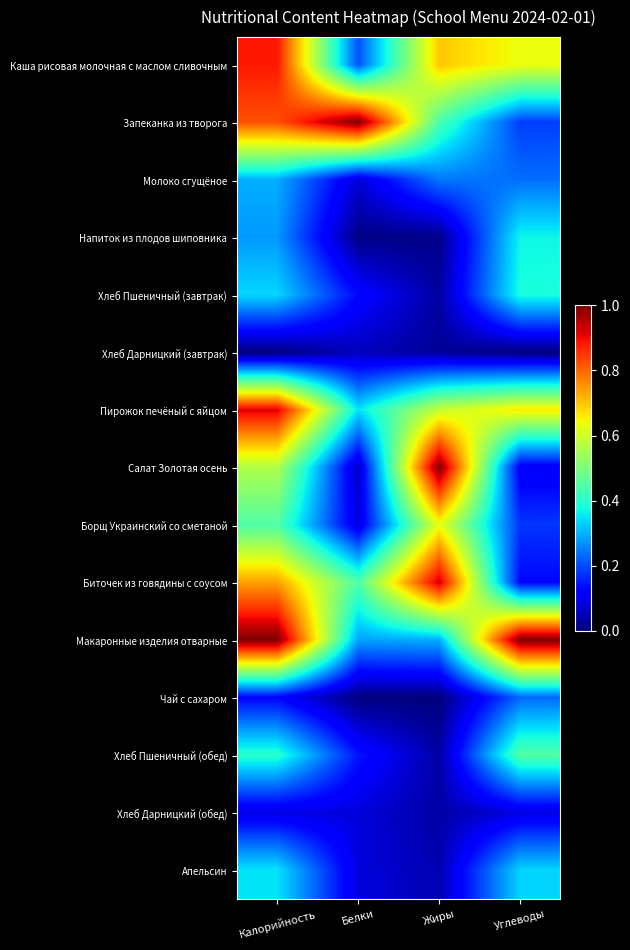

Reading left to right, extract all data points from this chart.

Каша рисовая молочная с маслом сливочным: Калорийность=0.9	Белки=0.2	Жиры=0.7	Углеводы=0.6
Запеканка из творога: Калорийность=0.8	Белки=1.0	Жиры=0.4	Углеводы=0.2
Молоко сгущёное: Калорийность=0.3	Белки=0.1	Жиры=0.2	Углеводы=0.2
Напиток из плодов шиповника: Калорийность=0.3	Белки=0.0	Жиры=0.0	Углеводы=0.4
Хлеб Пшеничный (завтрак): Калорийность=0.3	Белки=0.1	Жиры=0.0	Углеводы=0.4
Хлеб Дарницкий (завтрак): Калорийность=0.0	Белки=0.1	Жиры=0.0	Углеводы=0.0
Пирожок печёный с яйцом: Калорийность=0.9	Белки=0.3	Жиры=0.6	Углеводы=0.7
Салат Золотая осень: Калорийность=0.6	Белки=0.1	Жиры=1.0	Углеводы=0.1
Борщ Украинский со сметаной: Калорийность=0.4	Белки=0.1	Жиры=0.6	Углеводы=0.2
Биточек из говядины с соусом: Калорийность=0.7	Белки=0.4	Жиры=0.9	Углеводы=0.1
Макаронные изделия отварные: Калорийность=1.0	Белки=0.3	Жиры=0.3	Углеводы=1.0
Чай с сахаром: Калорийность=0.1	Белки=0.0	Жиры=0.0	Углеводы=0.2
Хлеб Пшеничный (обед): Калорийность=0.4	Белки=0.1	Жиры=0.0	Углеводы=0.4
Хлеб Дарницкий (обед): Калорийность=0.1	Белки=0.1	Жиры=0.0	Углеводы=0.1
Апельсин: Калорийность=0.4	Белки=0.1	Жиры=0.0	Углеводы=0.3